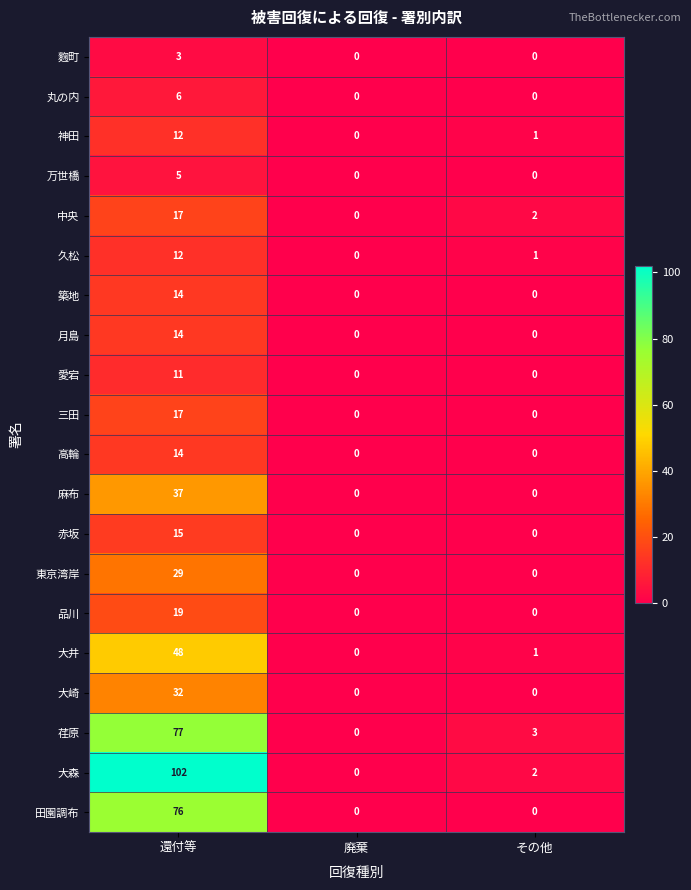

How many positive values does the 大森 series have?

2